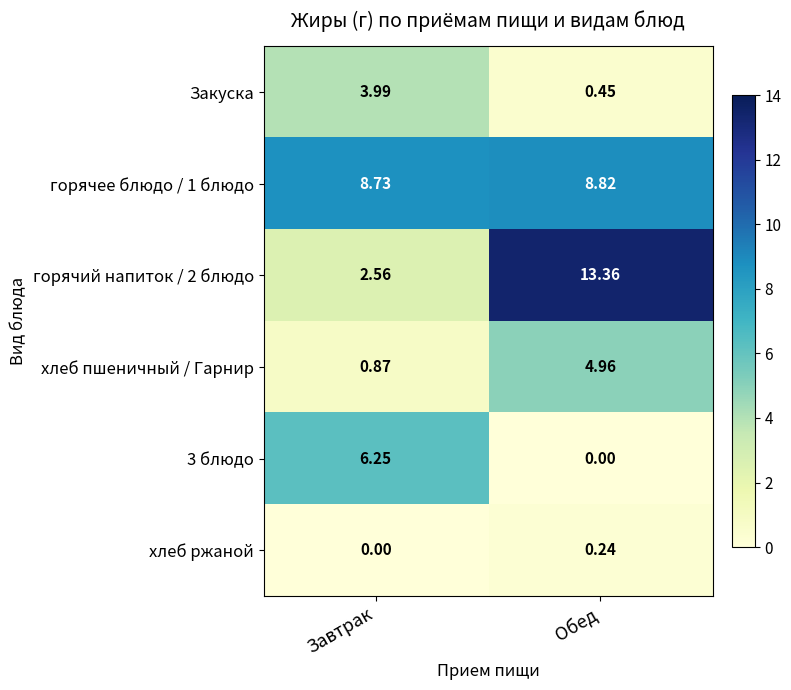

Where does the горячий напиток / 2 блюдо series first go above 13?

Обед